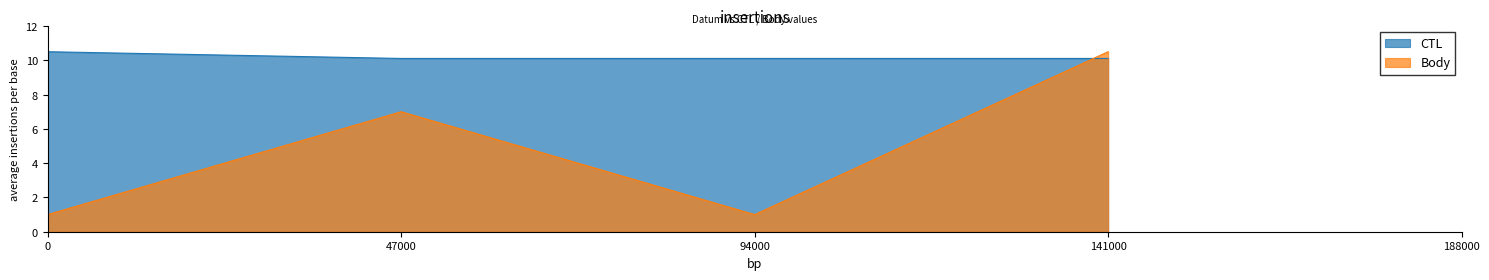

Is the value of CTL at 141000 greater than the value of Body at 94000?

Yes